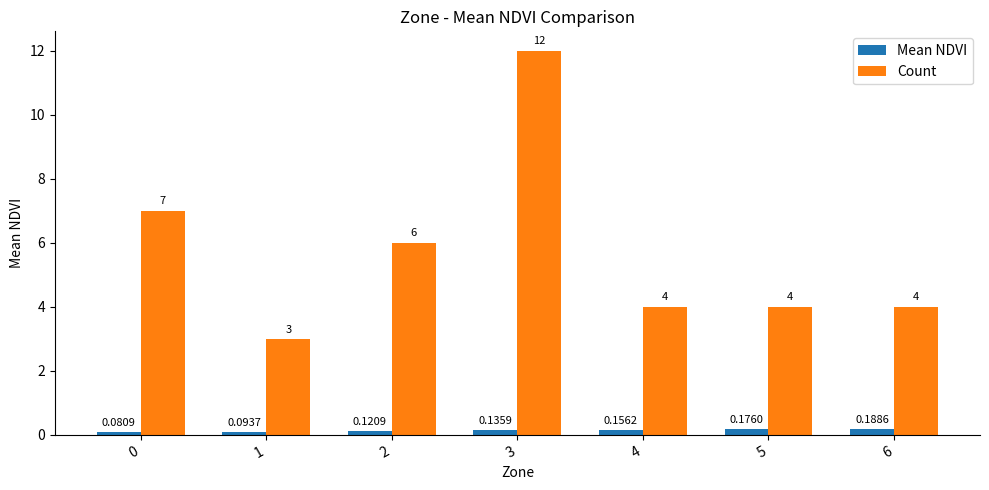

The value of Count at 2 is 6.0. True or false?

True